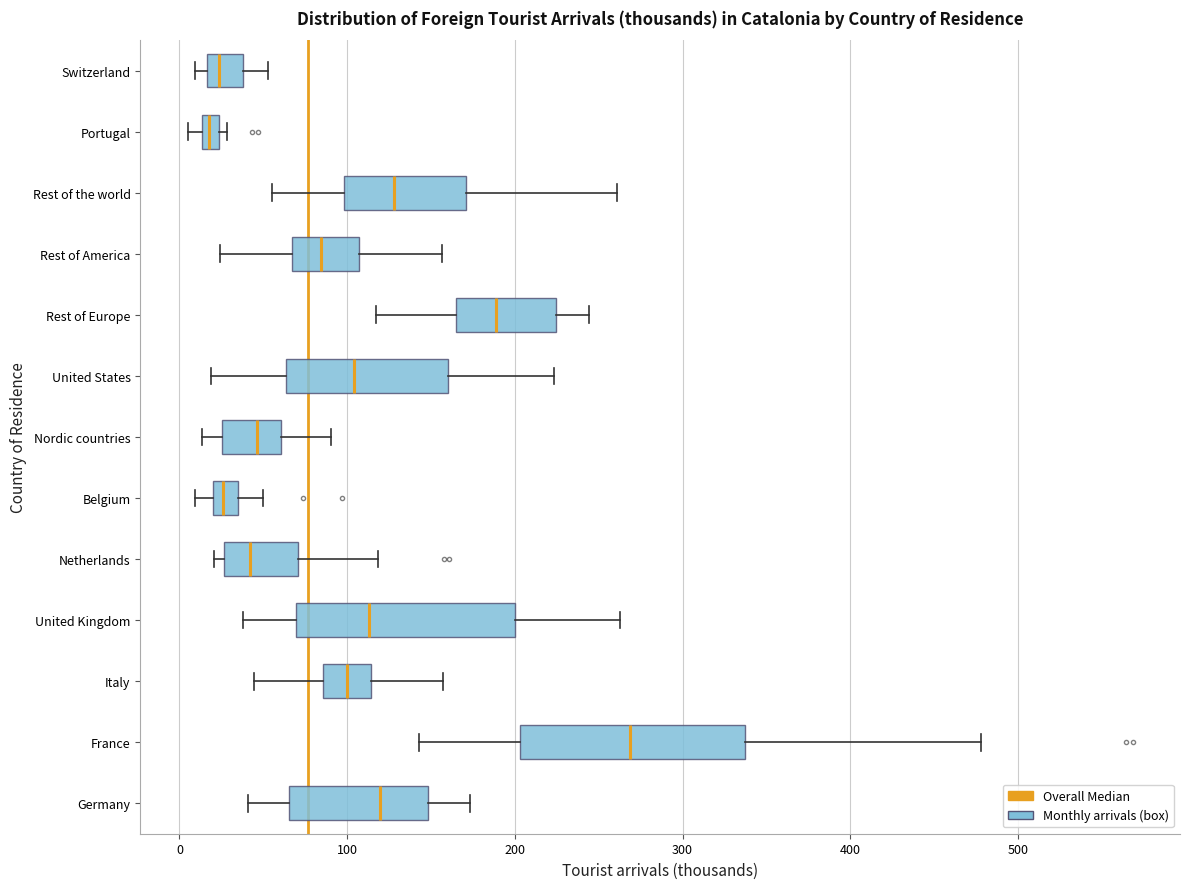

Where does the left whisker of the box for Nordic countries end on the x-axis? The values are not printed on the chart, so give them approximately, as read against the axis.

10